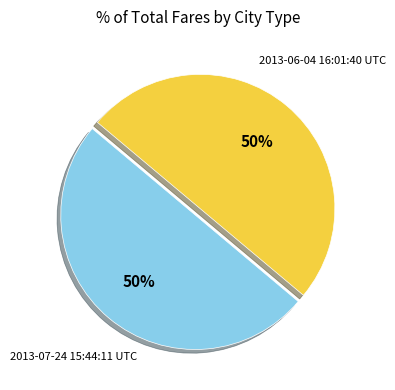

To the nearest percent, what percentage of the pie is 2013-07-24 15:44:11 UTC?

50%